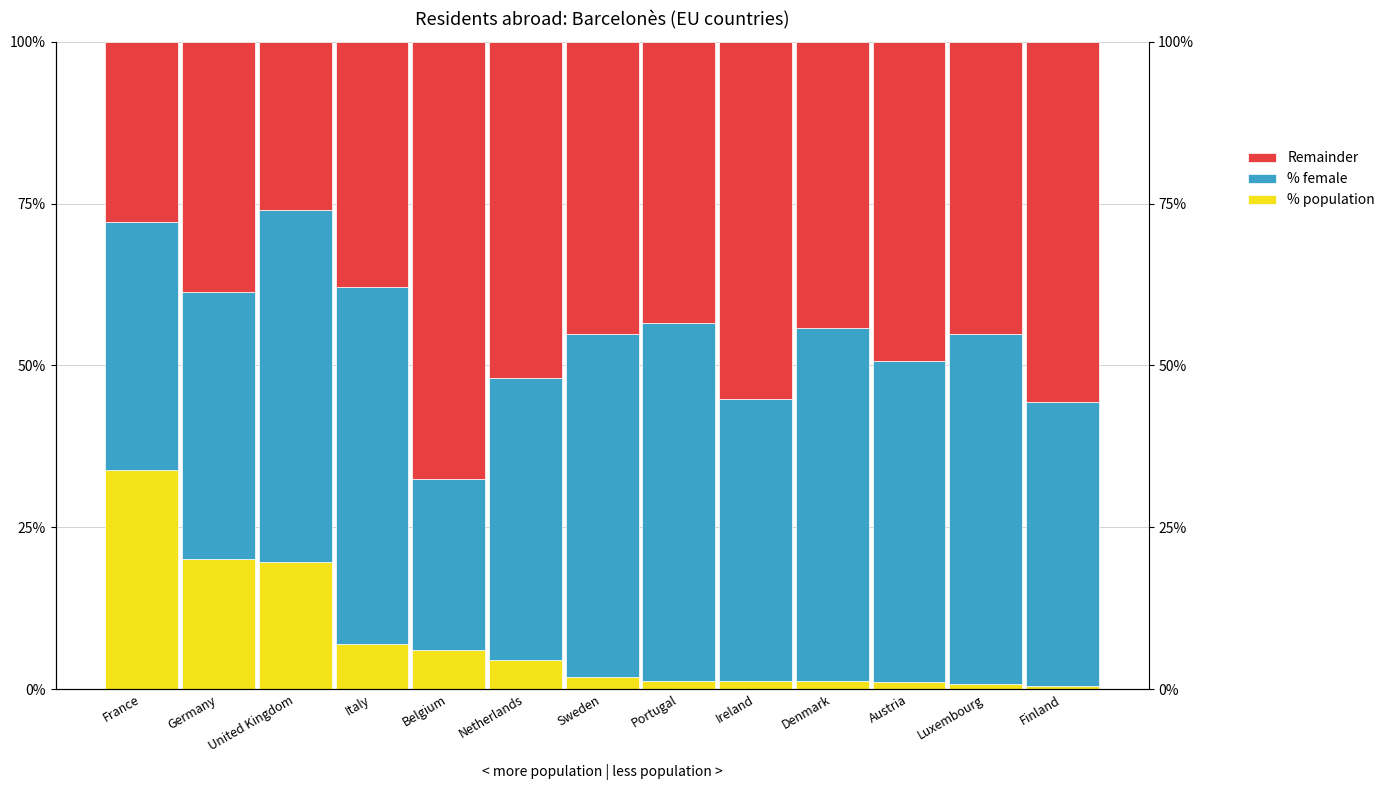

Where does the % population series first go above 1?

France